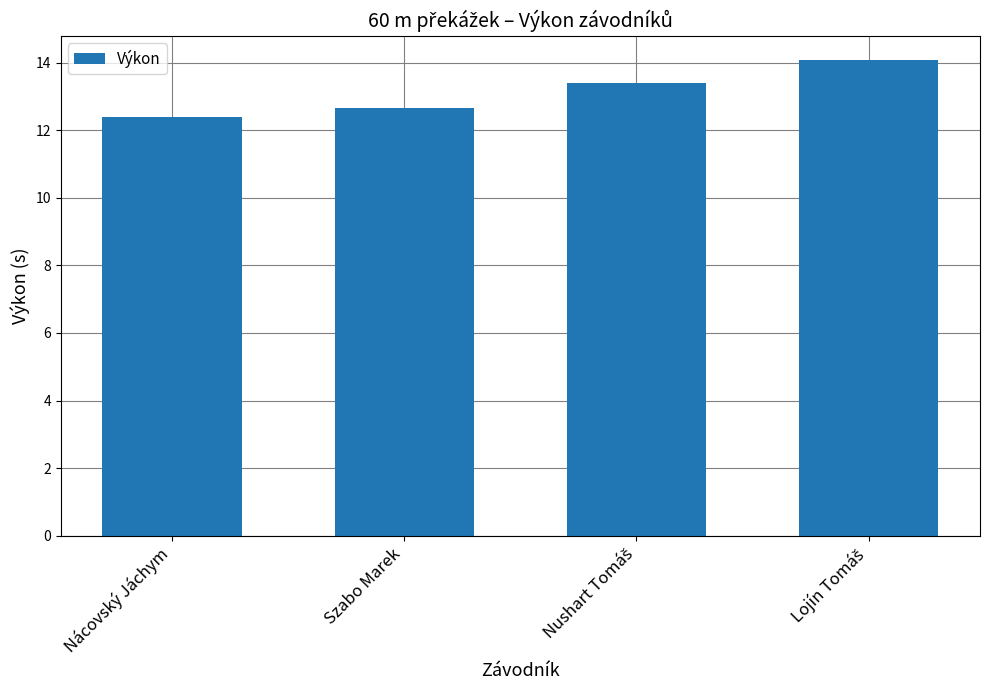

At which category does the chart reach its minimum across all series?

Nácovský Jáchym